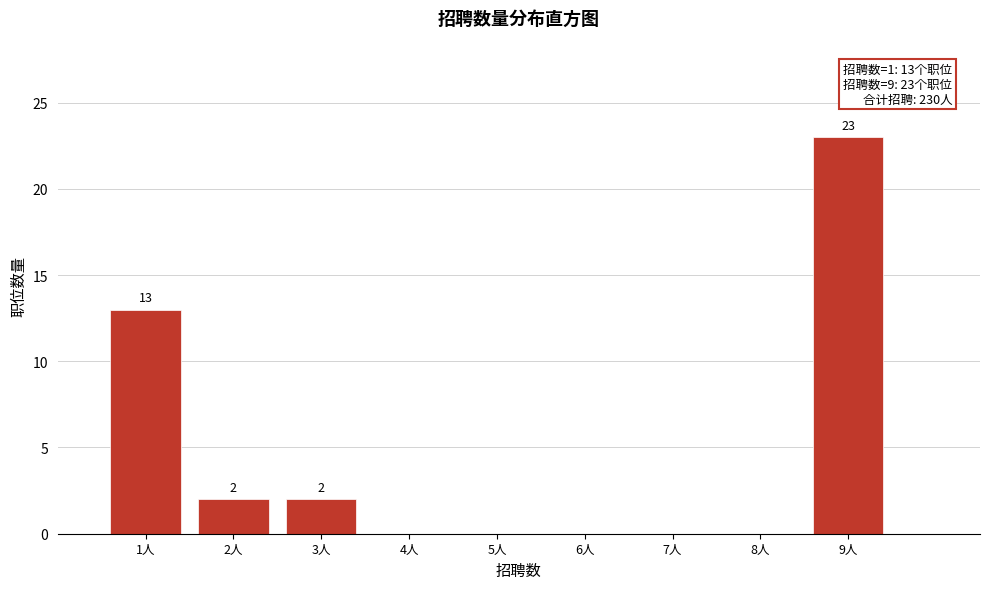

Which range on the x-axis has the tallest bar?

8.5 to 9.5